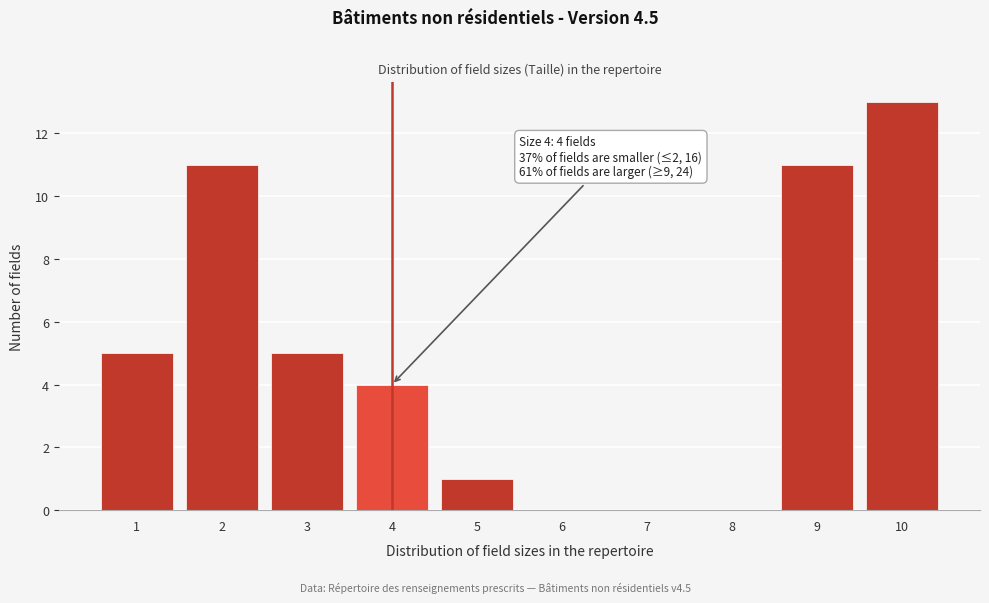

Reading left to right, list all the values displayed in this chart.

1=5	2=11	3=5	4=4	5=1	6=0	7=0	8=0	9=11	10=13